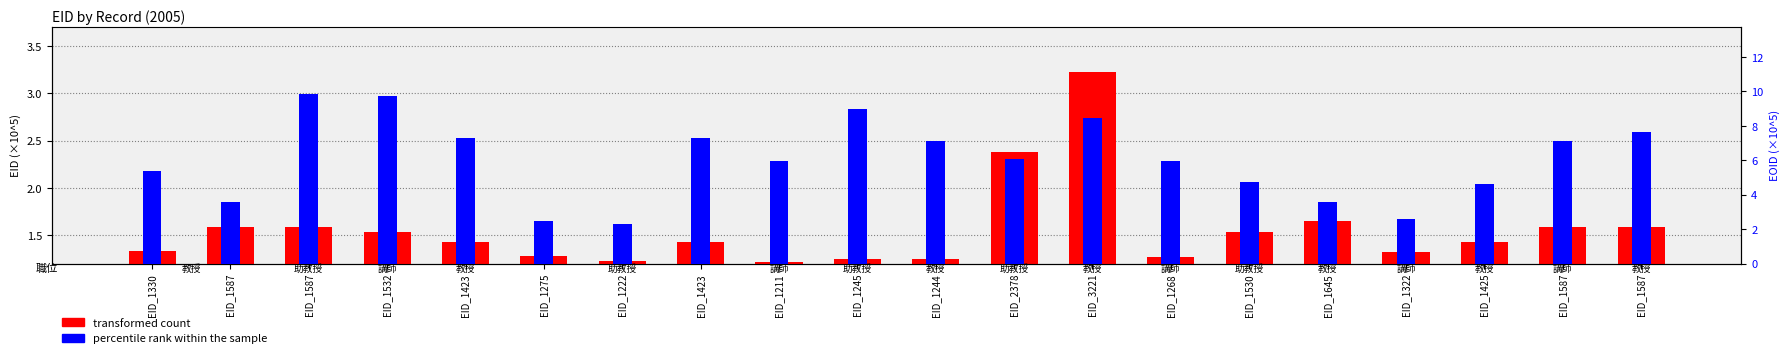

Reading right to left, extract all data points from this chart.

transformed count: EID_1587=1.6	EID_1587=1.6	EID_1425=1.4	EID_1322=1.3	EID_1645=1.6	EID_1530=1.5	EID_1268=1.3	EID_3221=3.2	EID_2378=2.4	EID_1244=1.2	EID_1245=1.2	EID_1211=1.2	EID_1423=1.4	EID_1222=1.2	EID_1275=1.3	EID_1423=1.4	EID_1532=1.5	EID_1587=1.6	EID_1587=1.6	EID_1330=1.3
percentile rank within the sample: EID_1587=7.6	EID_1587=7.1	EID_1425=4.6	EID_1322=2.6	EID_1645=3.6	EID_1530=4.7	EID_1268=6.0	EID_3221=8.4	EID_2378=6.1	EID_1244=7.1	EID_1245=9.0	EID_1211=6.0	EID_1423=7.3	EID_1222=2.3	EID_1275=2.5	EID_1423=7.3	EID_1532=9.8	EID_1587=9.8	EID_1587=3.6	EID_1330=5.4